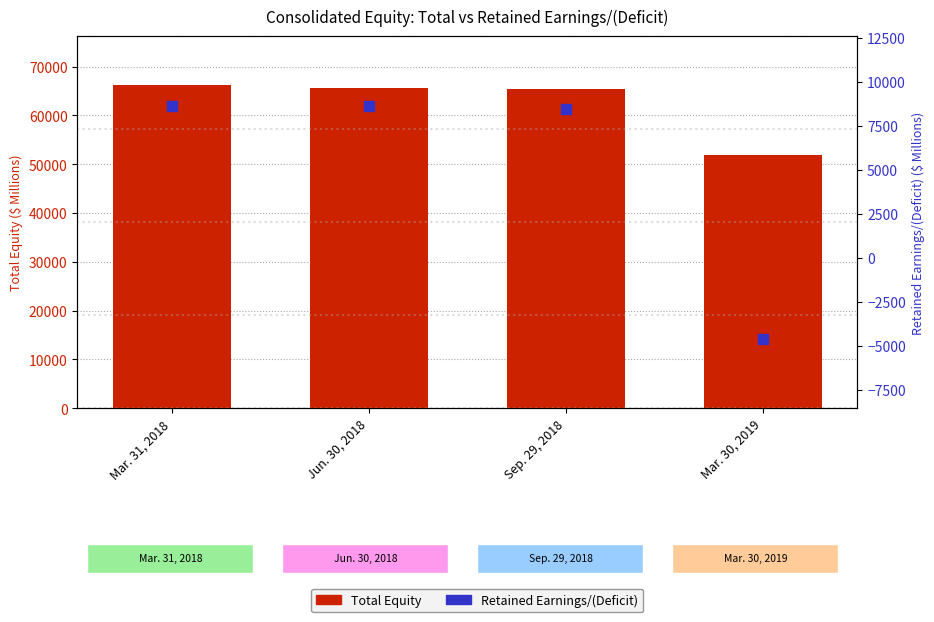

Is the value of Retained Earnings/(Deficit) at Mar. 31, 2018 greater than the value of Total Equity at Mar. 30, 2019?

No